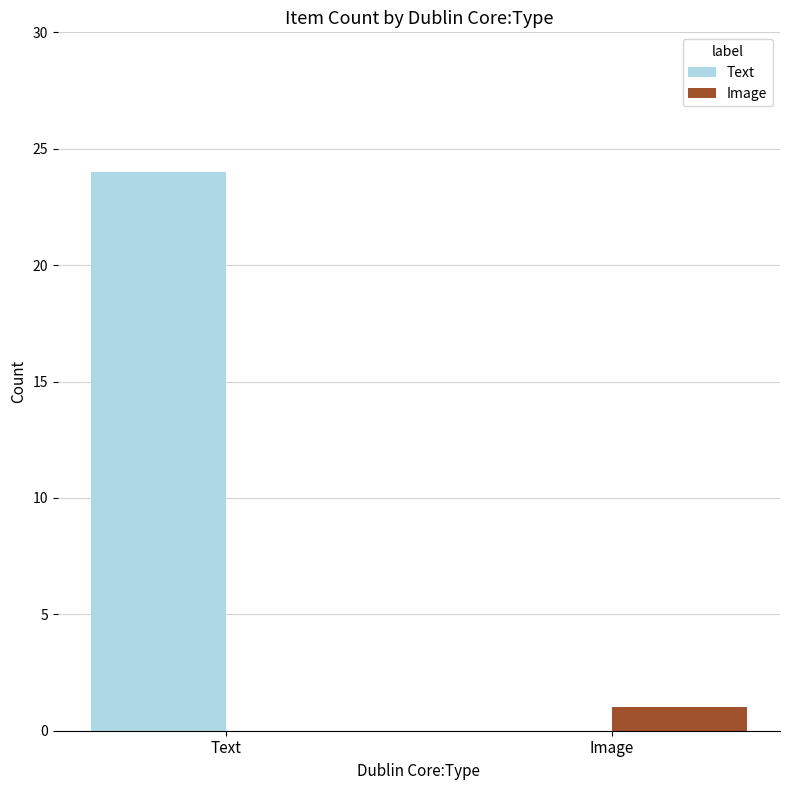

Reading left to right, extract all data points from this chart.

Text: Text=24	Image=0
Image: Text=0	Image=1